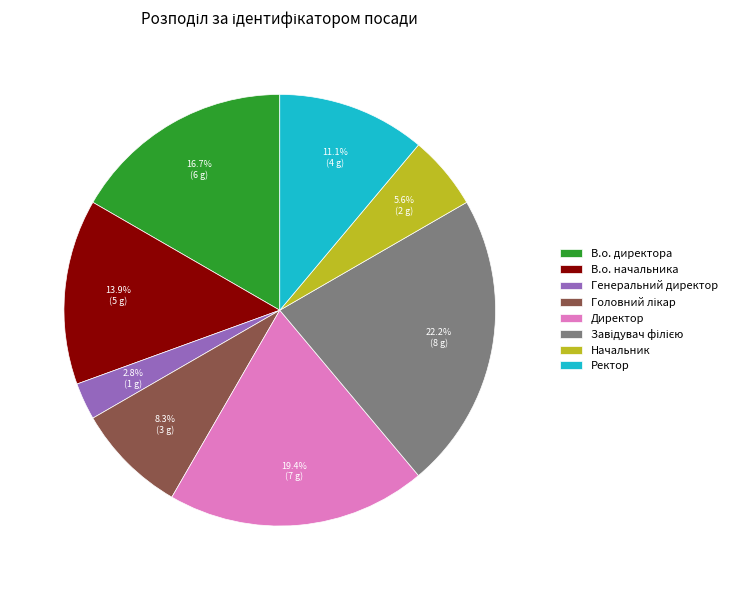

To the nearest percent, what is the combined percentage of В.о. директора and В.о. начальника?

31%